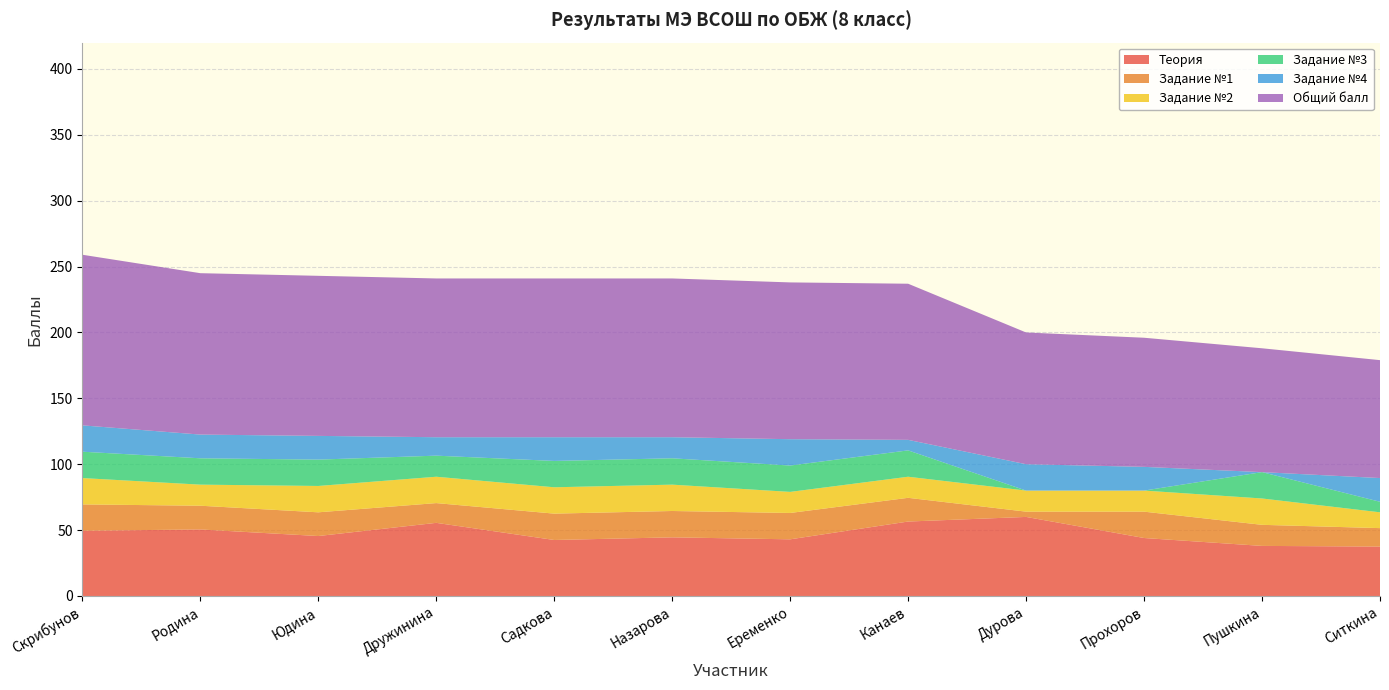

At which category is the sum across all series the highest?

Скрибунов